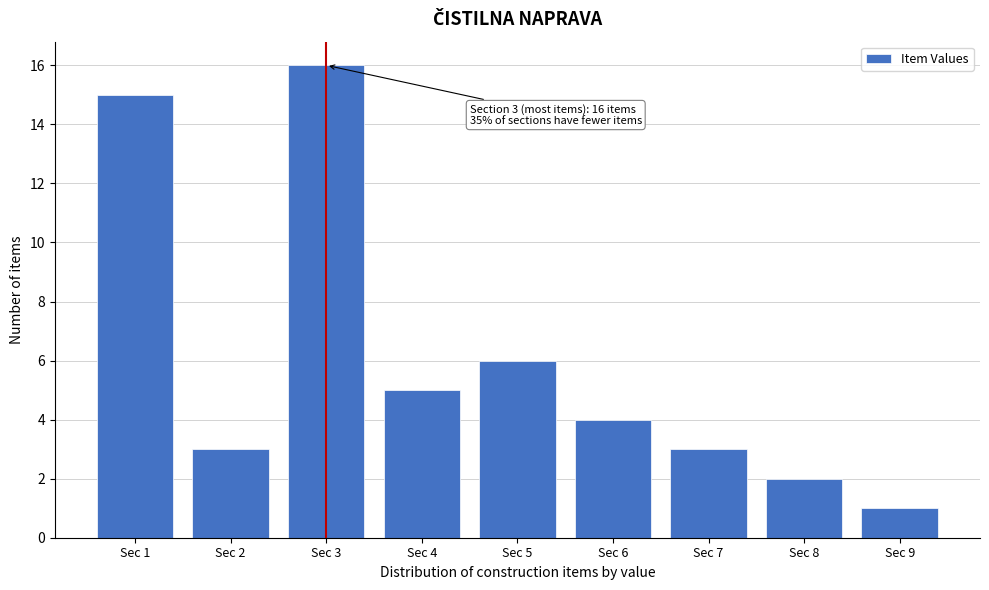

Reading right to left, extract all data points from this chart.

1	2	3	4	6	5	16	3	15